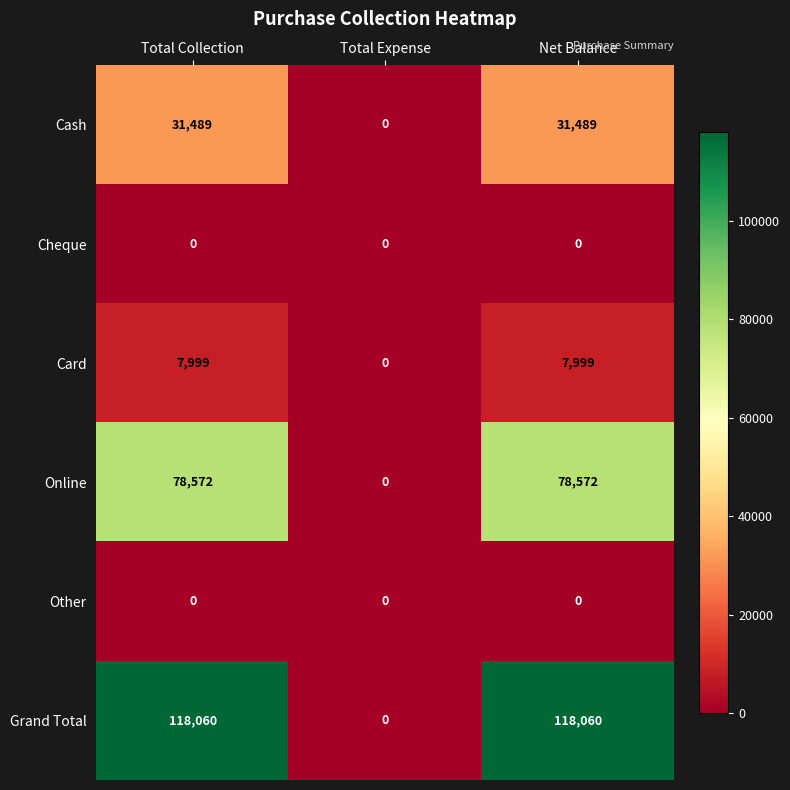

At which label does Card reach its minimum?

Total Expense